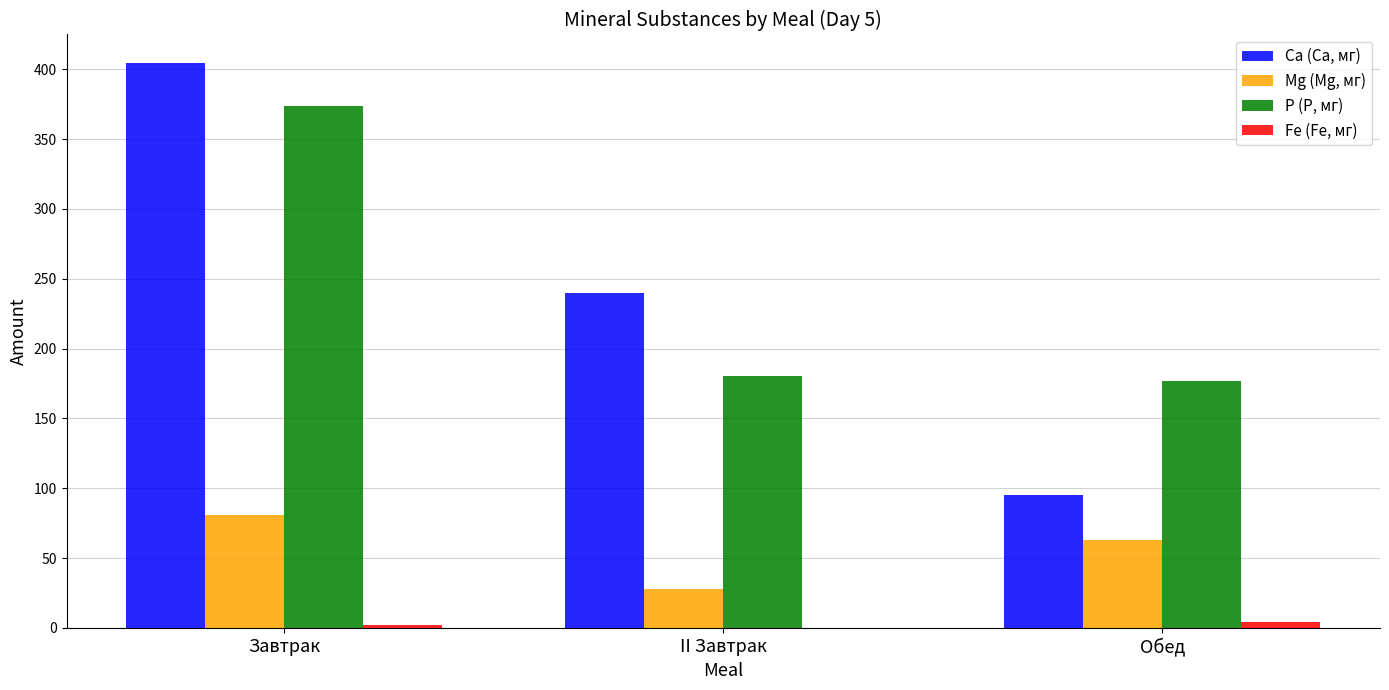

What is the approximate value of Ca (Са, мг) at Обед?

95.3